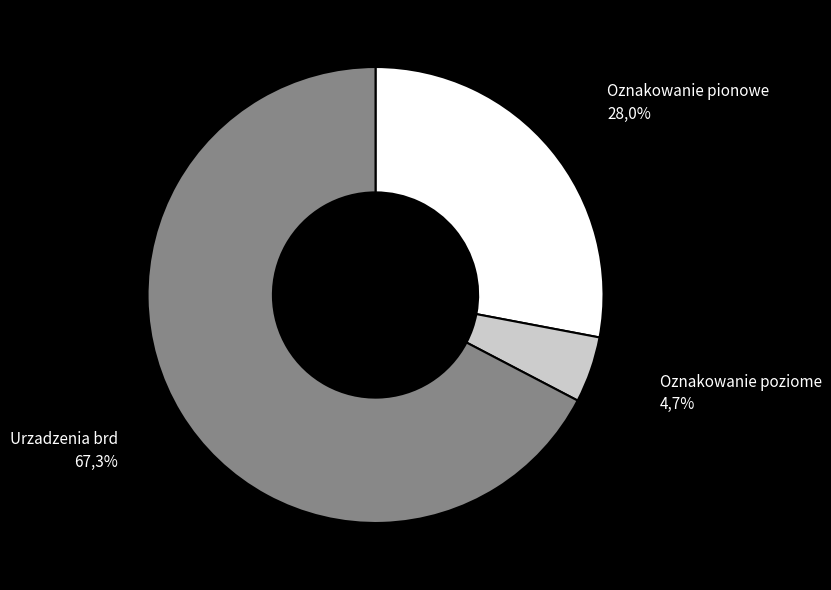

Approximately how many times larger is the value at Urzadzenia brd compared to Oznakowanie pionowe?

2.4